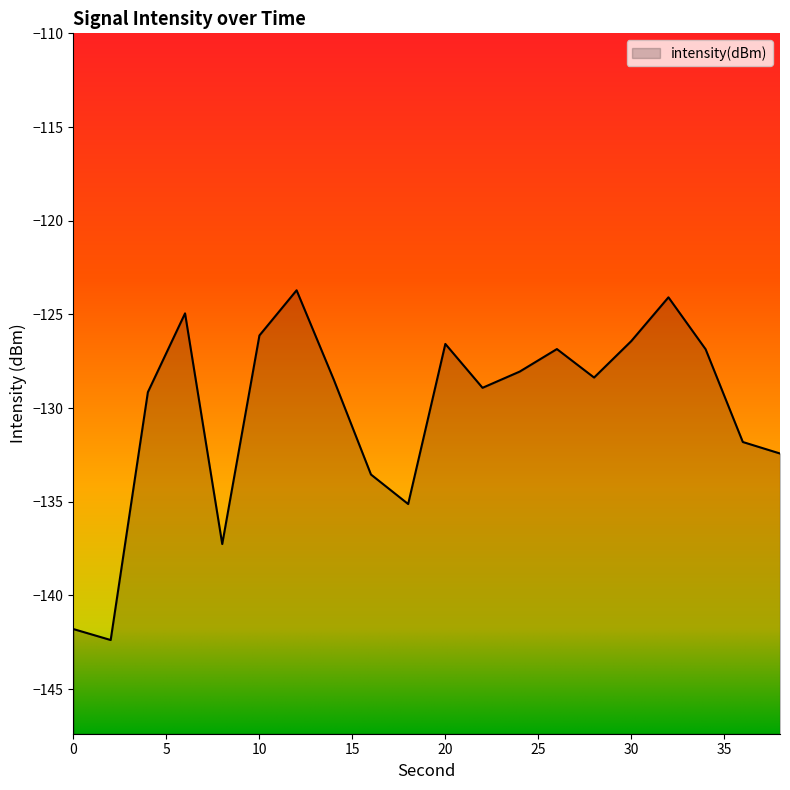

How many interior local peaks (higher than both neighbors) does the data have?

5